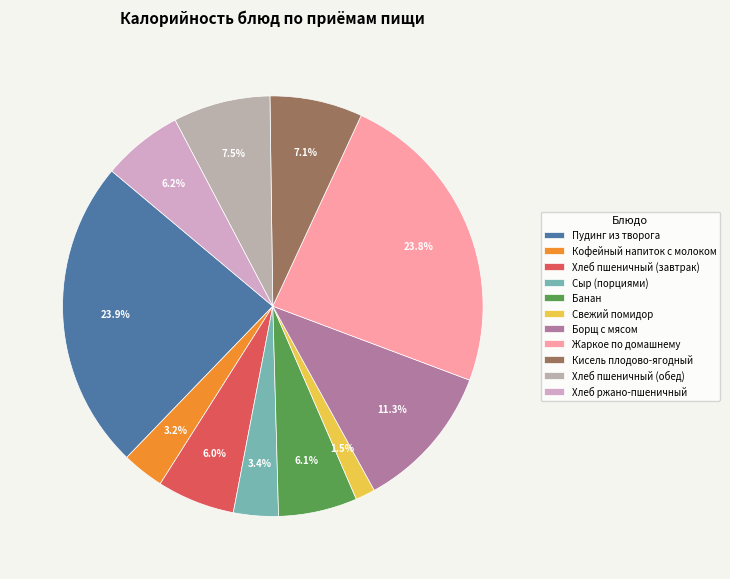

To the nearest percent, what is the difference between the largest and smallest slice percentages?

22%